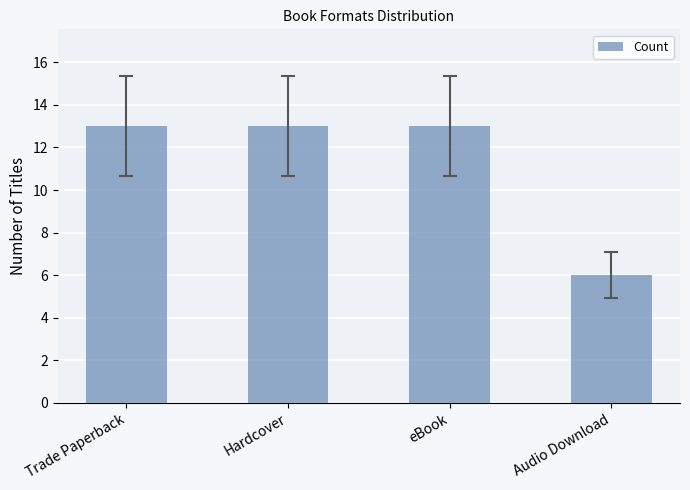

Count the values in the range 13 to 14.

3